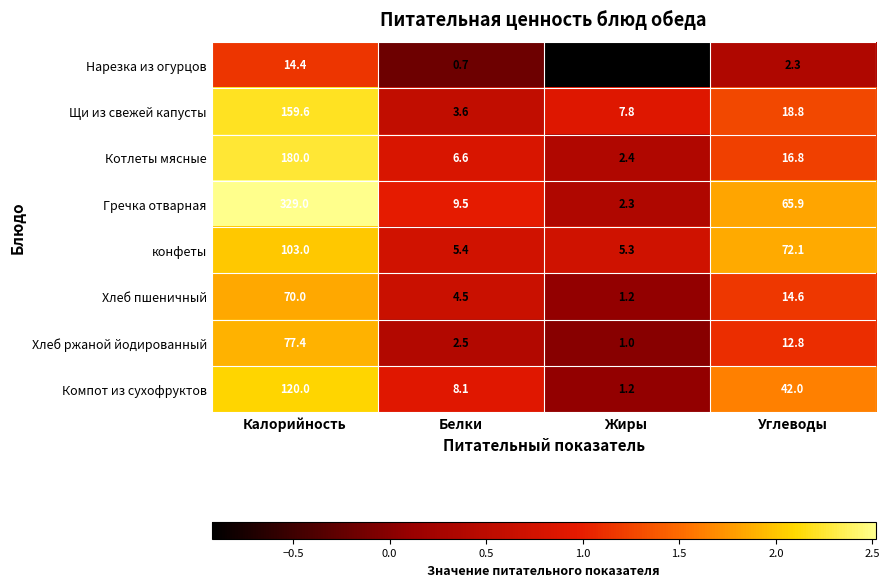

What is the difference between the maximum and second lowest values in the Котлеты мясные series?

173.4